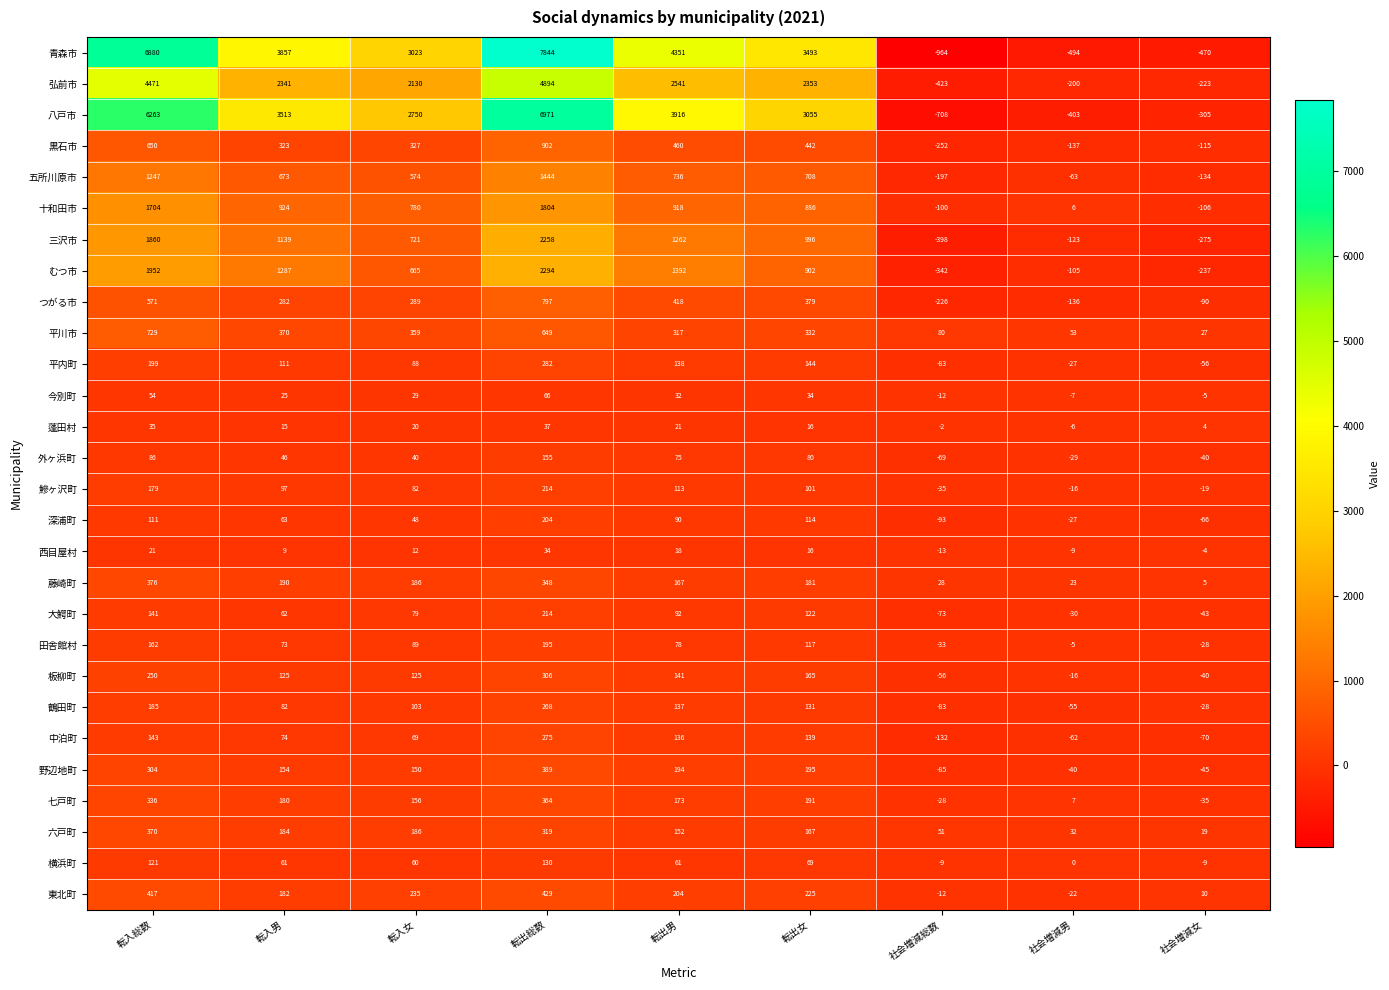

Which series has the largest total across all categories?

青森市